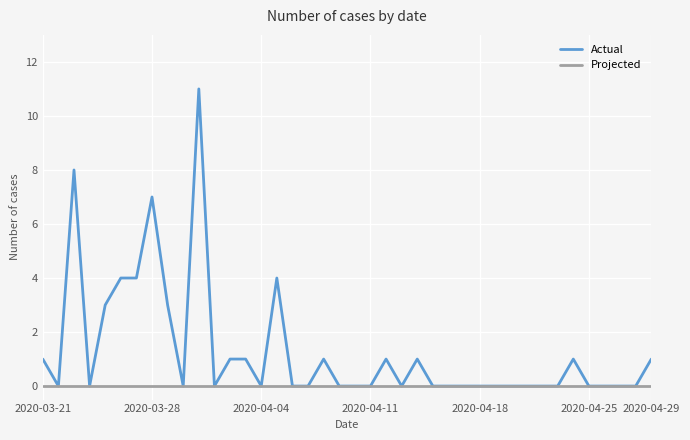

What is the average value of the Actual series?

1